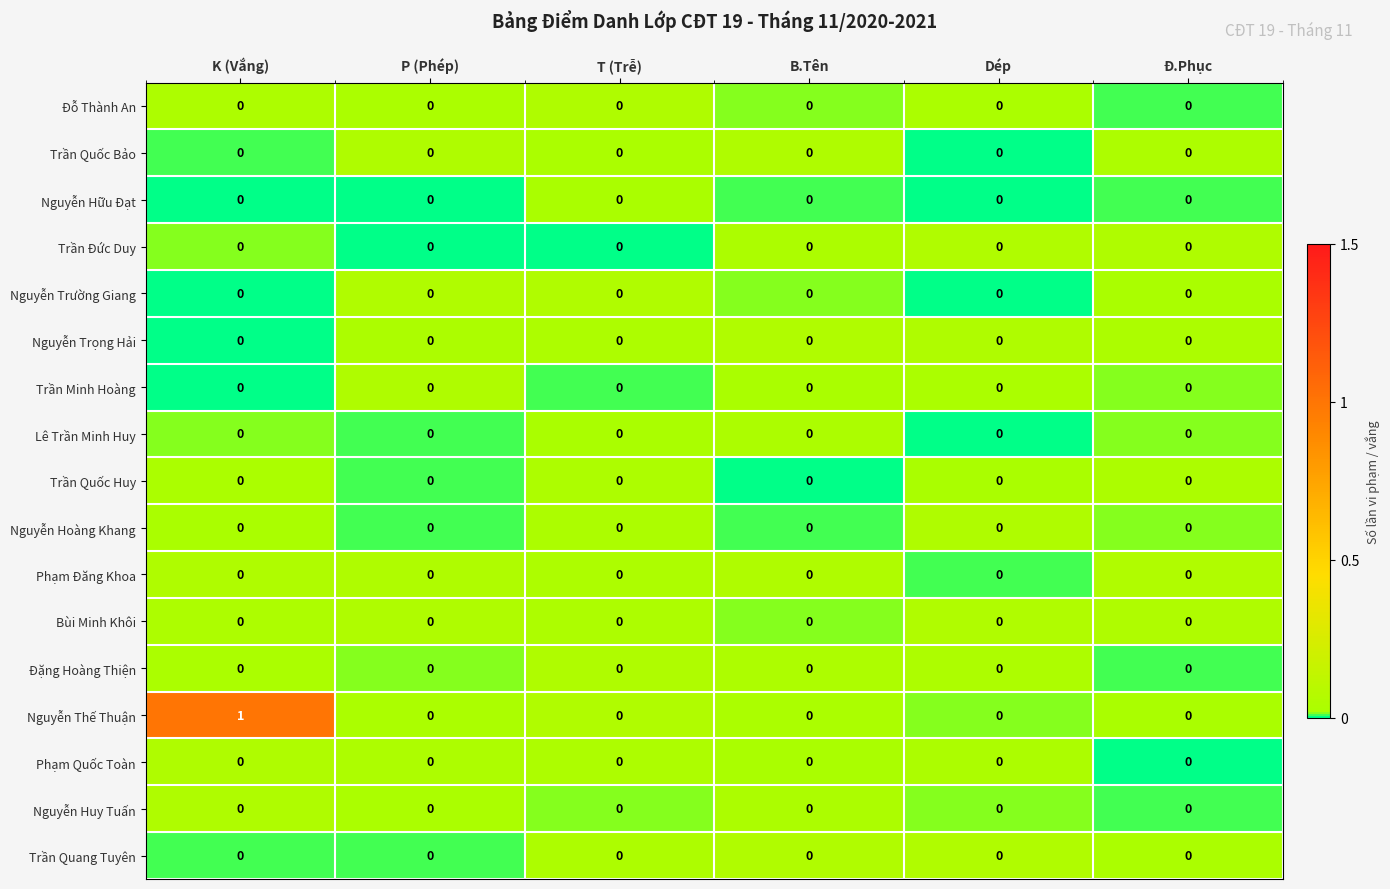

Which category has the lowest value across all series?

Dép